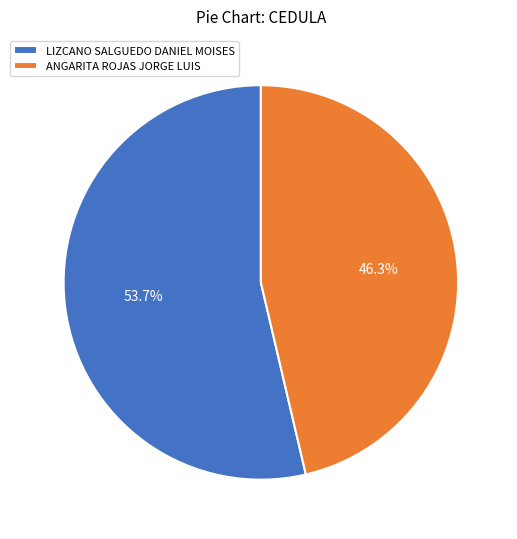

What is the ratio of the value at LIZCANO SALGUEDO DANIEL MOISES to the value at ANGARITA ROJAS JORGE LUIS?

1.2